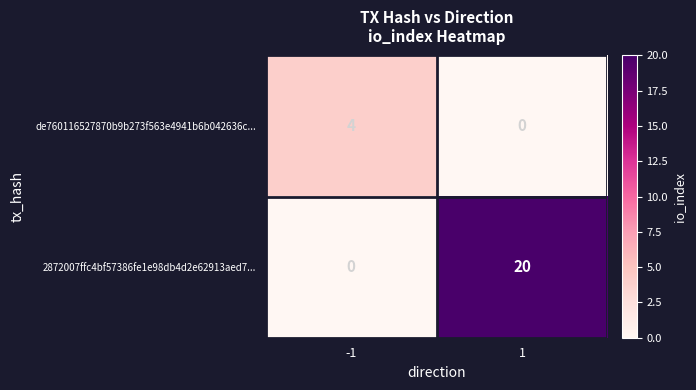

The value of de760116527870b9b273f563e4941b6b042636c... at 1 is 0. True or false?

True